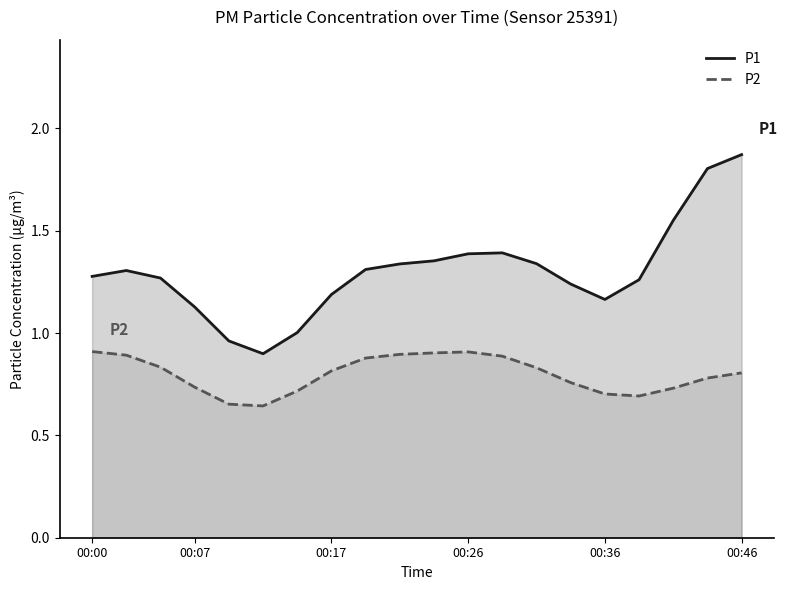

Rank the series at 00:07 from lowest to highest value.

P2, P1